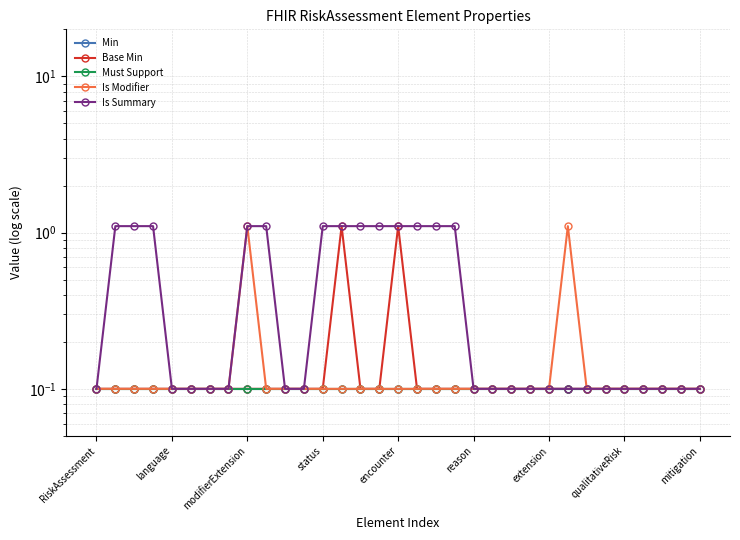

Rank the categories by Min value from highest to lowest.

RiskAssessment, language, modifierExtension, status, encounter, reason, extension, qualitativeRisk, mitigation, 9, 10, 11, 12, 13, 14, 15, 16, 17, 18, 19, 20, 21, 22, 23, 24, 25, 26, 27, 28, 29, 30, 31, 32